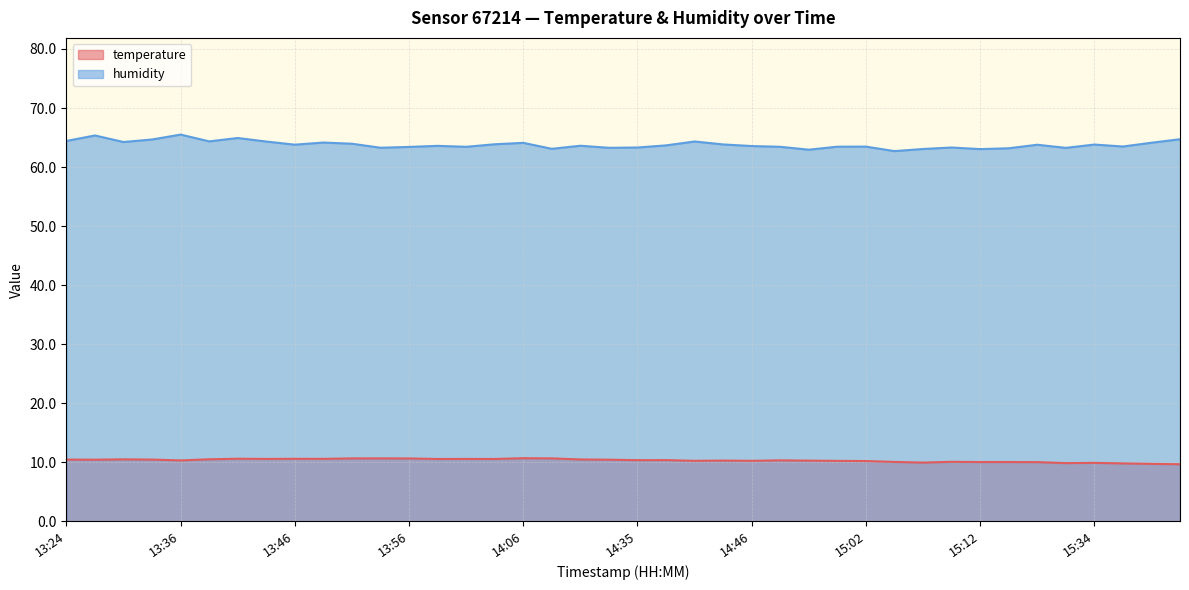

What is the difference between the maximum and second lowest values in the humidity series?

2.6